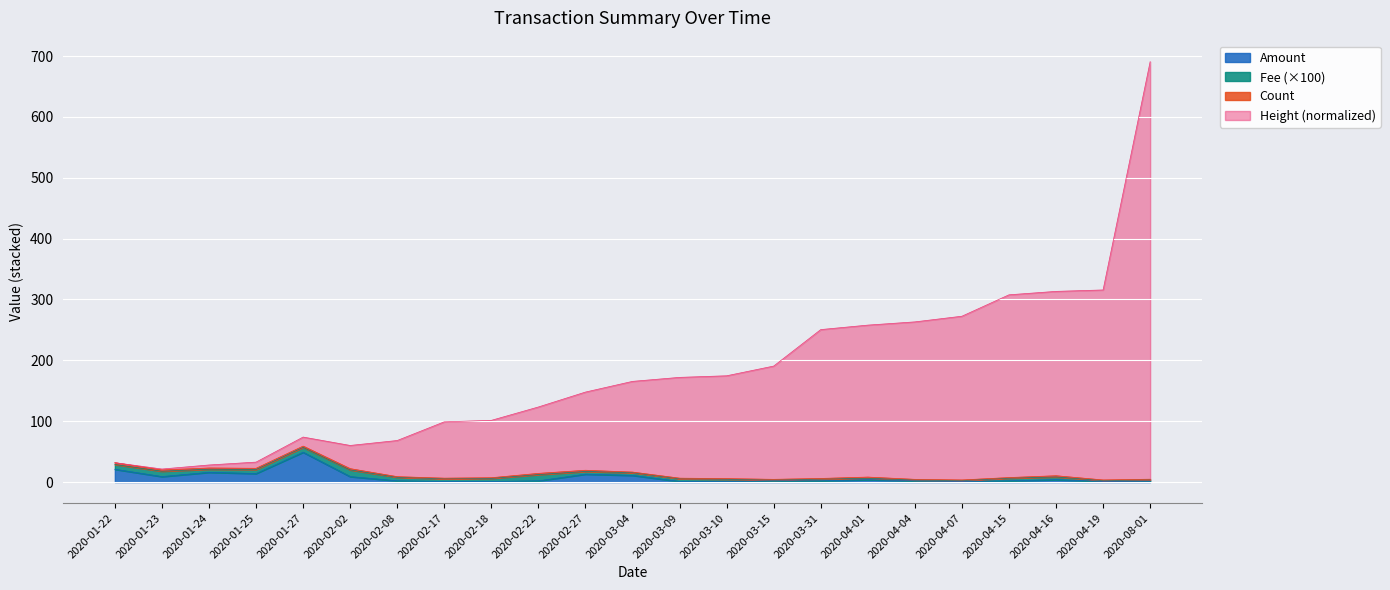

At which label does Amount reach its peak?

2020-01-27